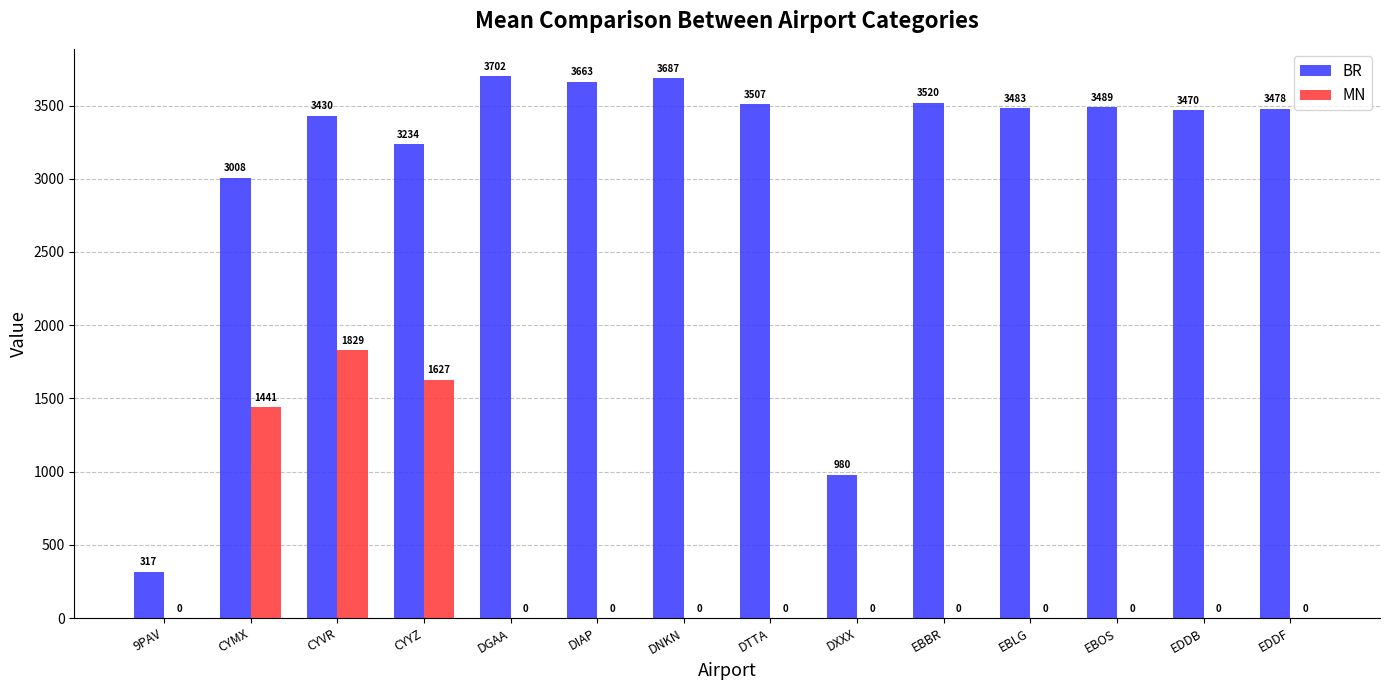

Which series changed the most between DIAP and EBOS?

BR